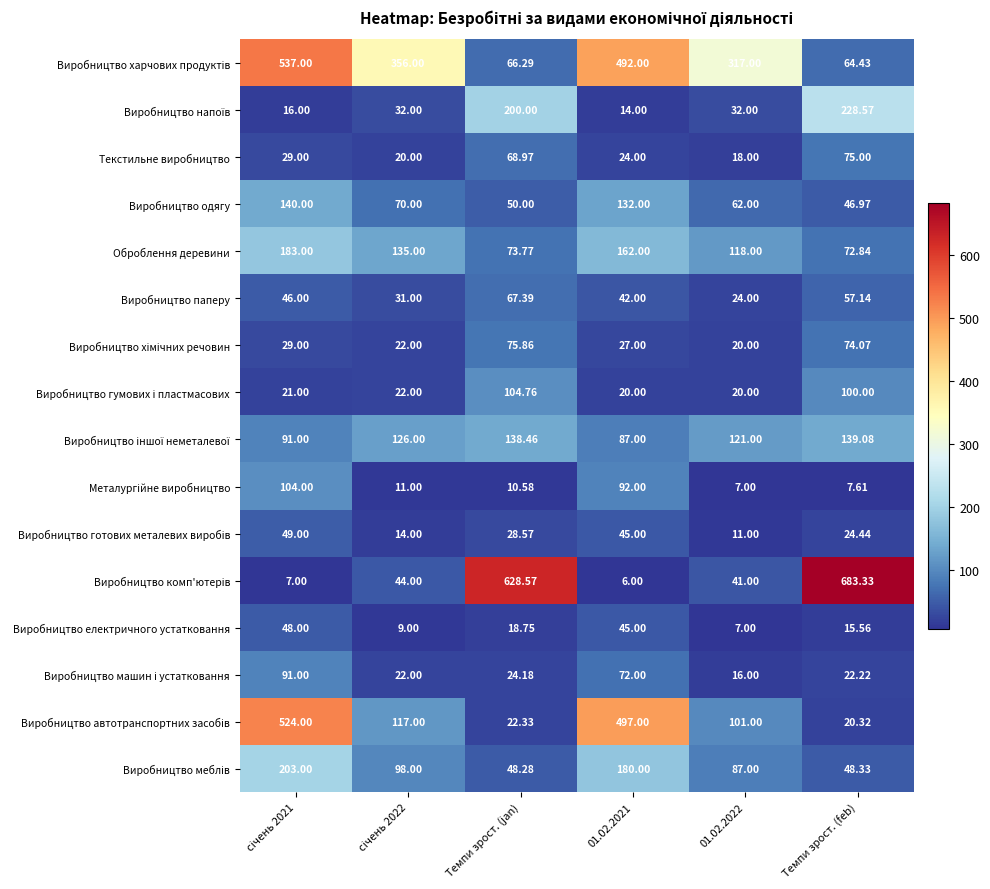

Count the number of categories in the chart.

6